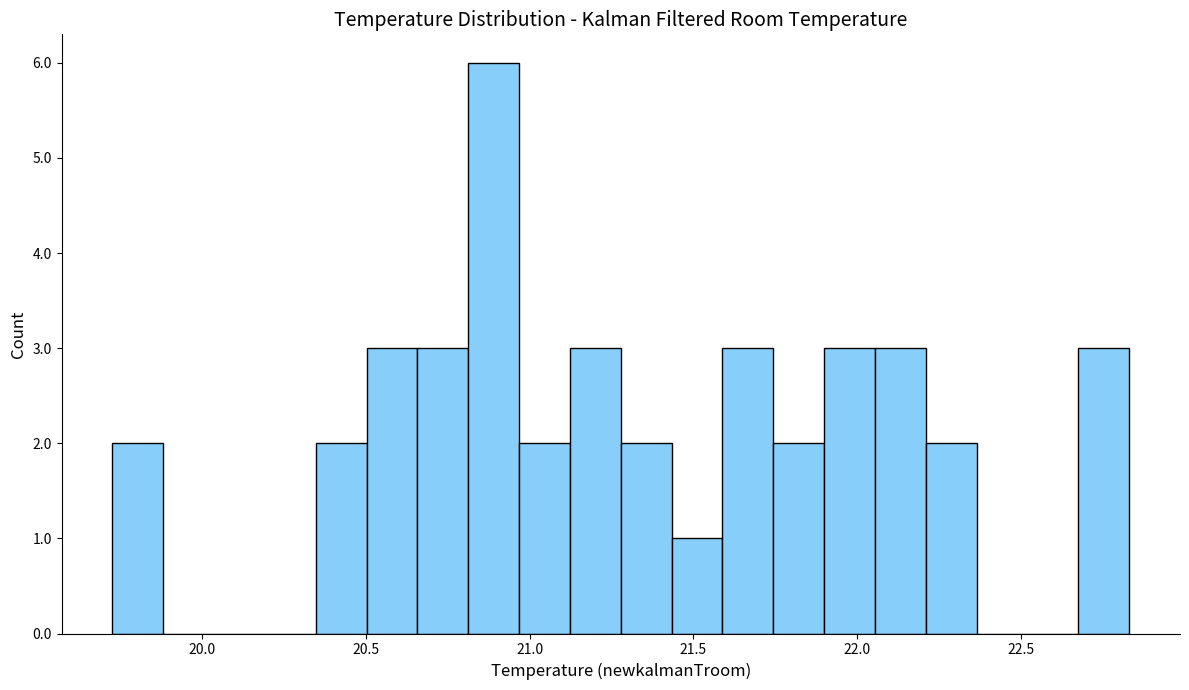

Read against the x-axis, roughly where is the centre of the tallest bar?

20.90